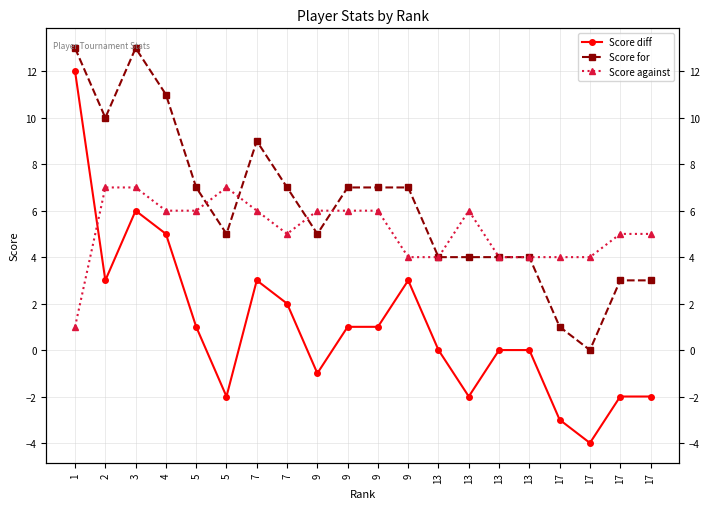

Reading right to left, transcribe all the data shown in this chart.

Score diff: 17=-2	17=-2	17=-4	17=-3	13=0	13=0	13=-2	13=0	9=3	9=1	9=1	9=-1	7=2	7=3	5=-2	5=1	4=5	3=6	2=3	1=12
Score for: 17=3	17=3	17=0	17=1	13=4	13=4	13=4	13=4	9=7	9=7	9=7	9=5	7=7	7=9	5=5	5=7	4=11	3=13	2=10	1=13
Score against: 17=5	17=5	17=4	17=4	13=4	13=4	13=6	13=4	9=4	9=6	9=6	9=6	7=5	7=6	5=7	5=6	4=6	3=7	2=7	1=1